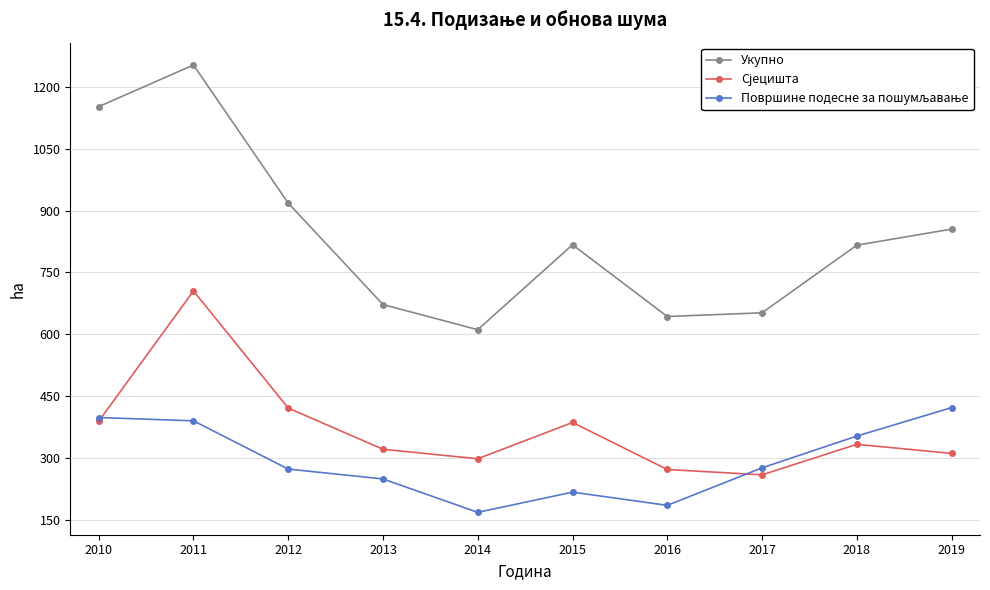

Where is the first local maximum for Укупно?

2011